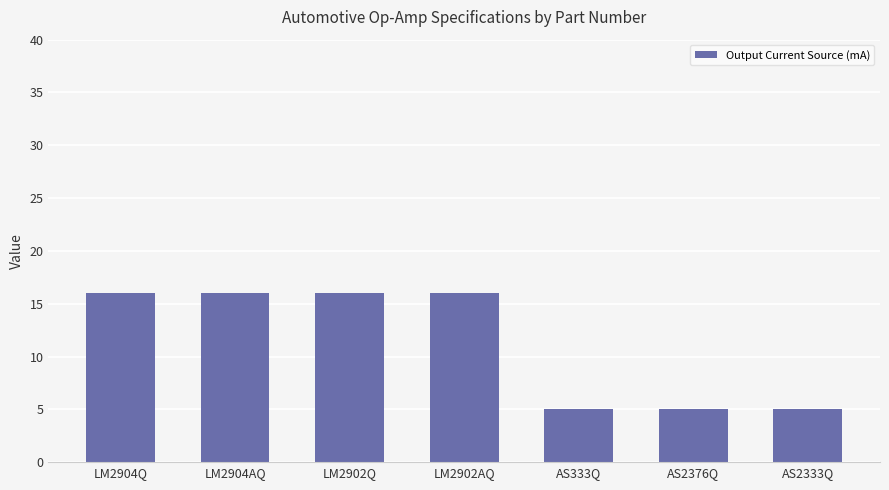

What is the change in value from LM2904Q to AS333Q?

-11